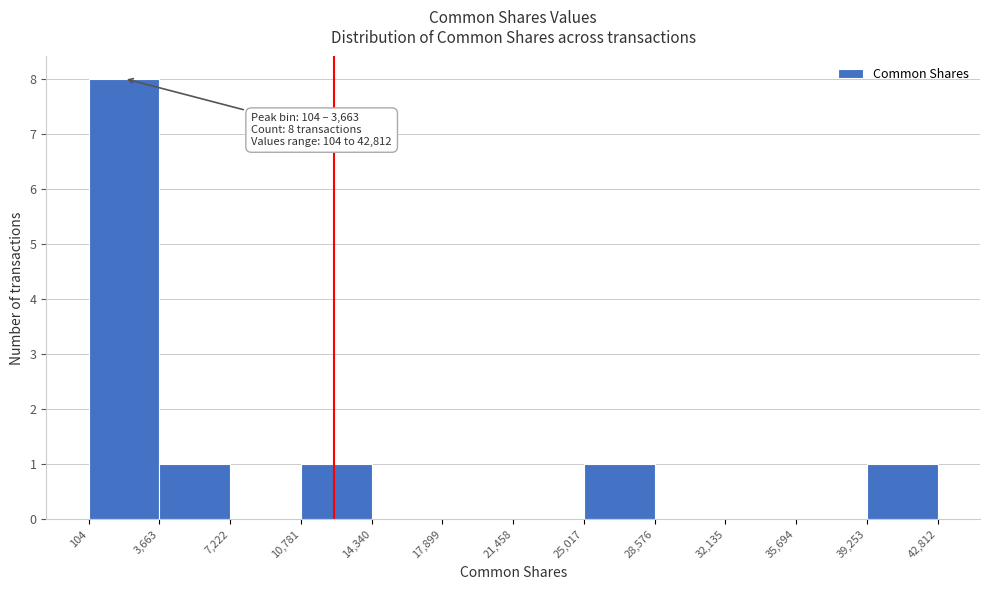

Over which range of the x-axis is the bar tallest?

104 to 3,663